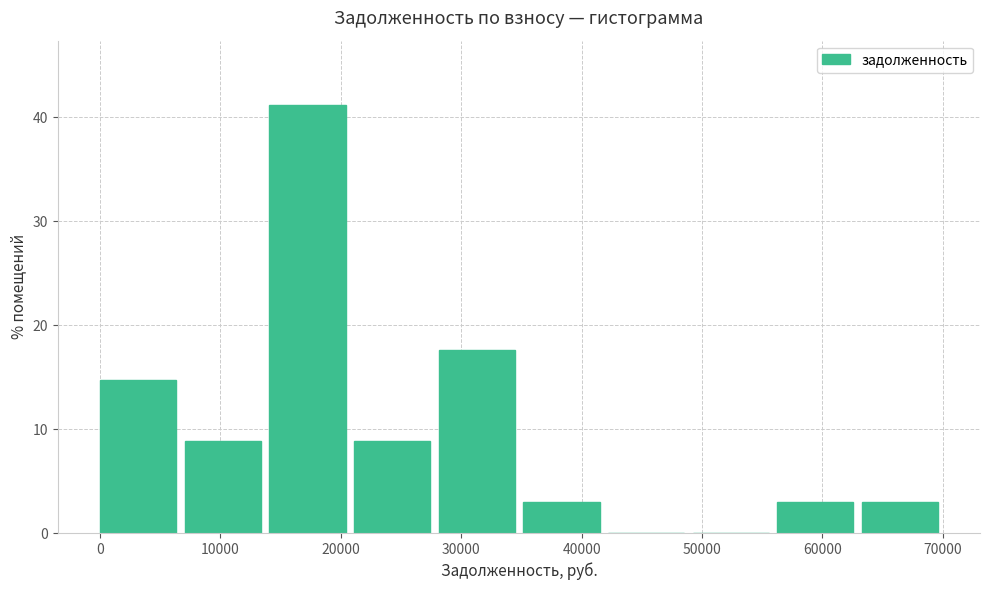

What is the height of the bar covering 14000 to 21000 on the x-axis? Neither the bar edges nor the heights are printed on the chart, so give them approximately, as read against the axes.

41